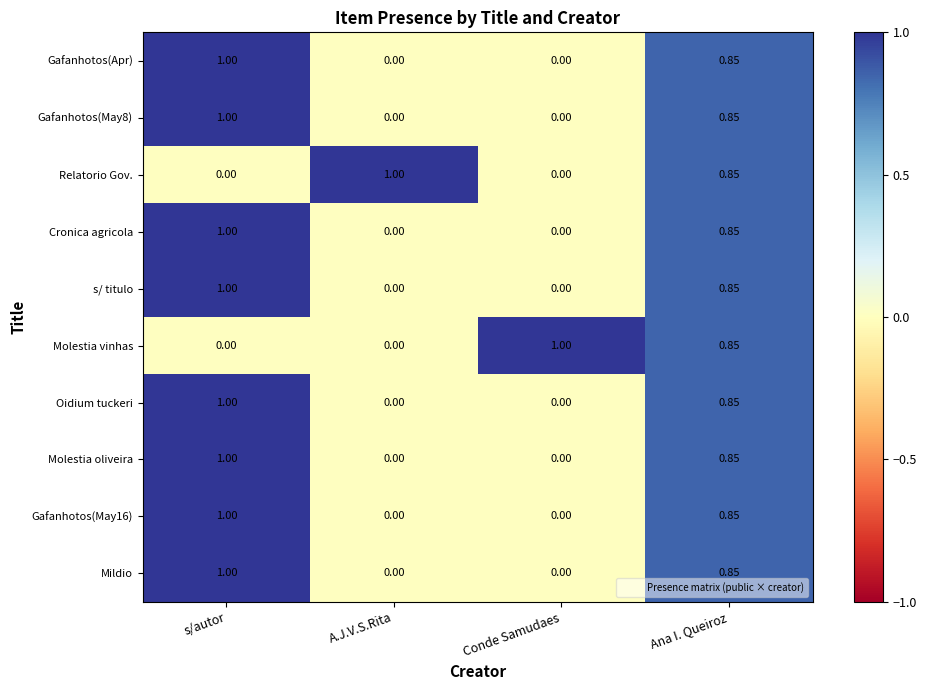

Is the value of Gafanhotos(May8) at Ana I. Queiroz greater than the value of Gafanhotos(Apr) at A.J.V.S.Rita?

Yes